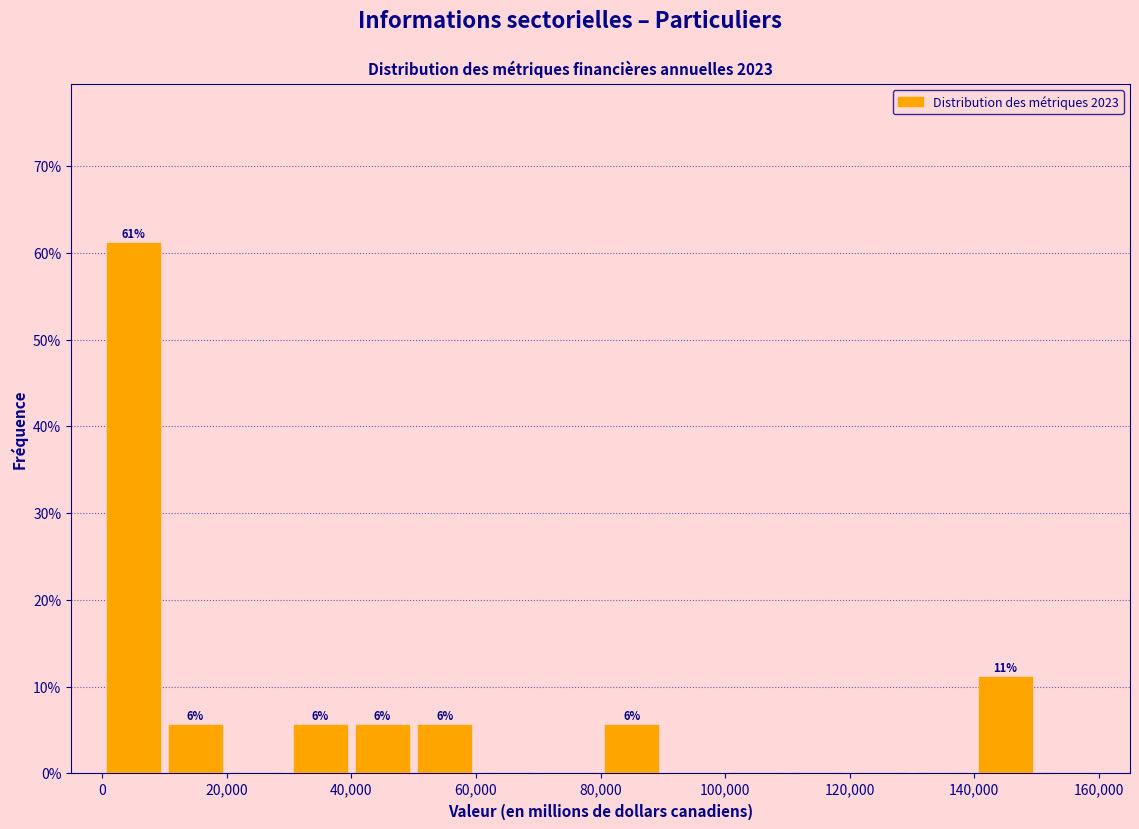

Over which range of the x-axis is the bar tallest?

0 to 10000